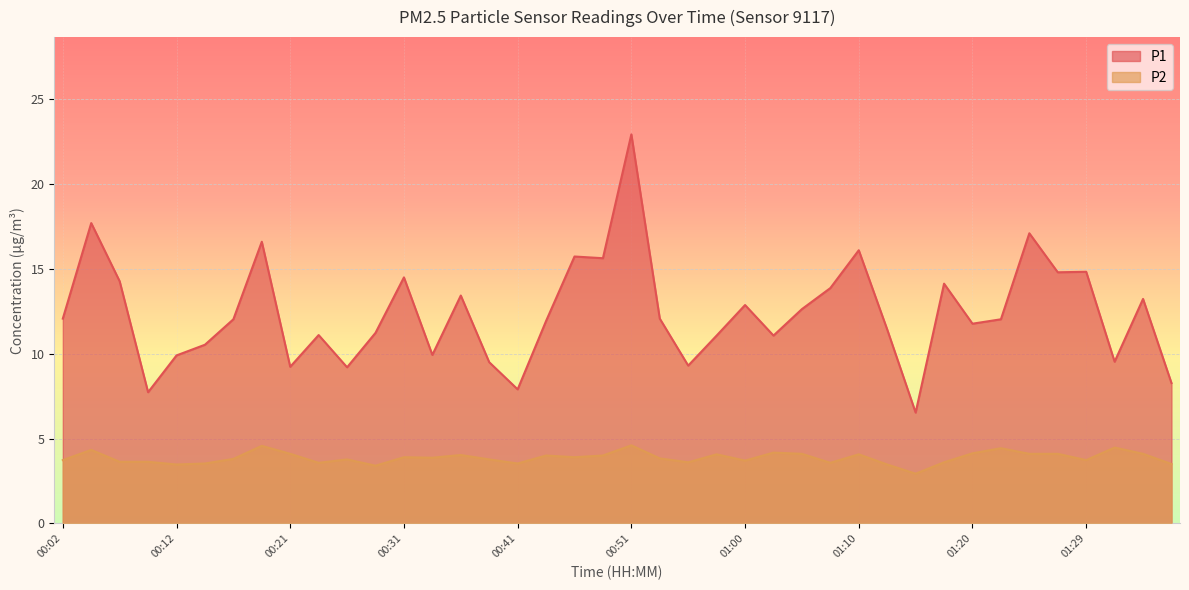

What is the highest value of the P2 series?

4.6